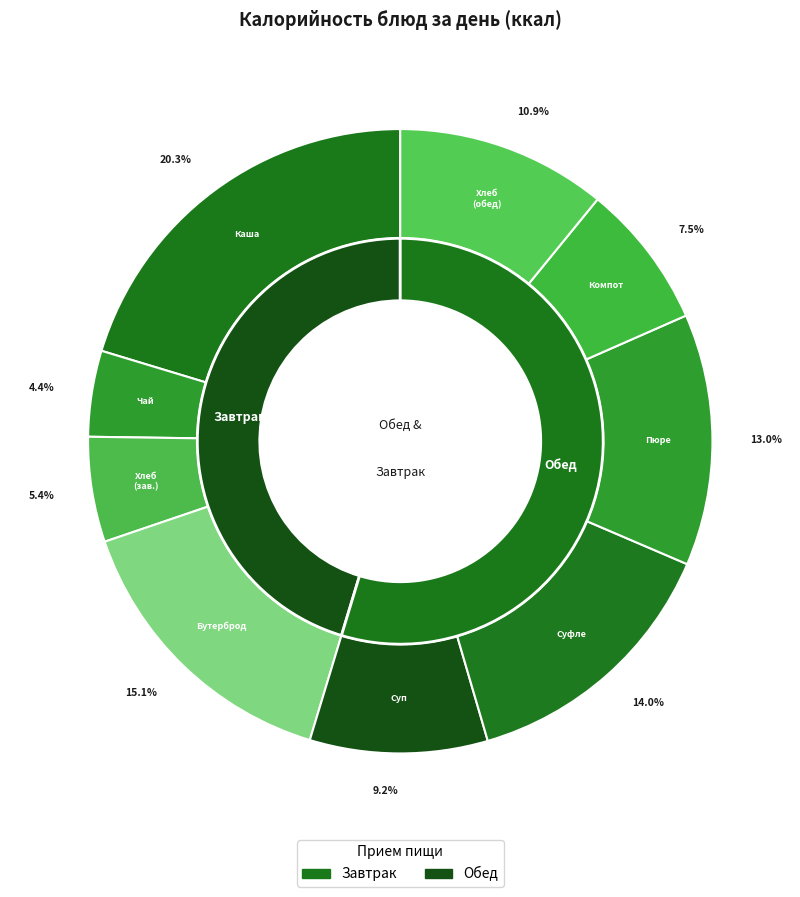

What percentage is NOT represented by Суп куриный с макаронными изделиями?

90.8%